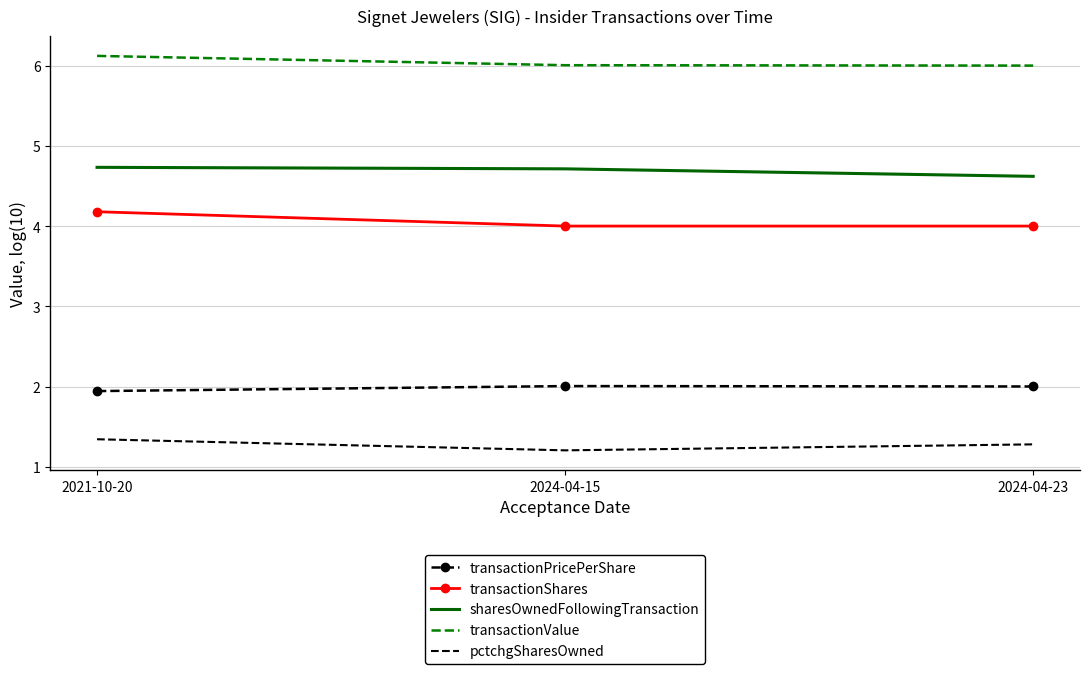

Count the number of data series in this chart.

5